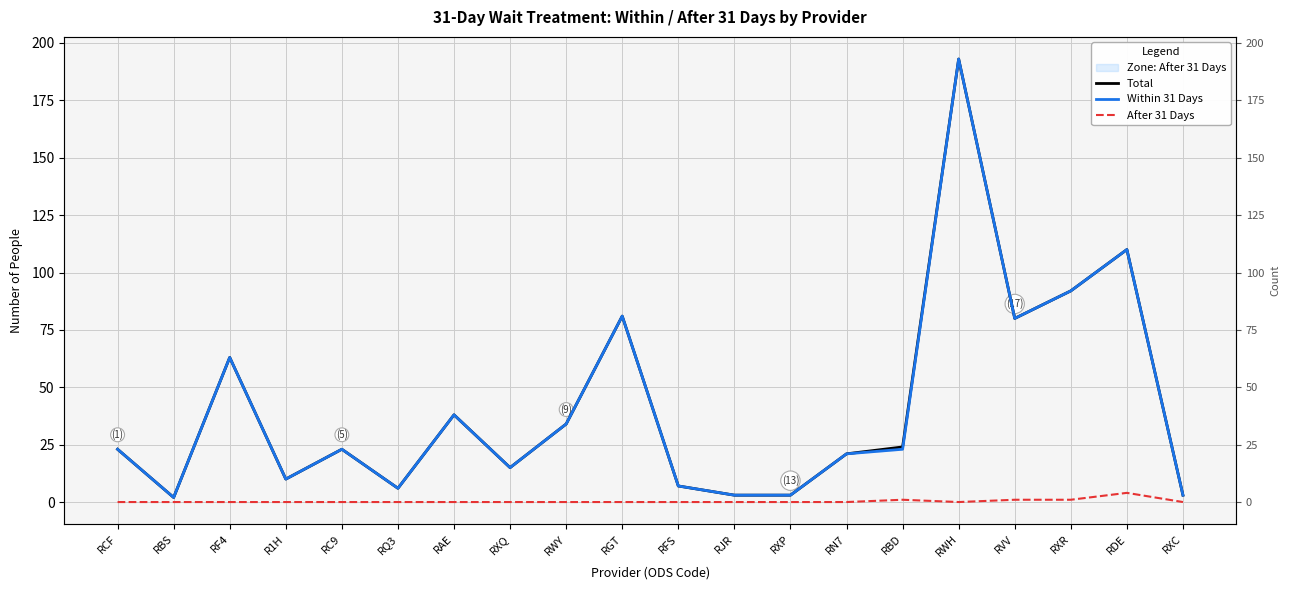

Where is After 31 Days nearest to the value 2?

RBD